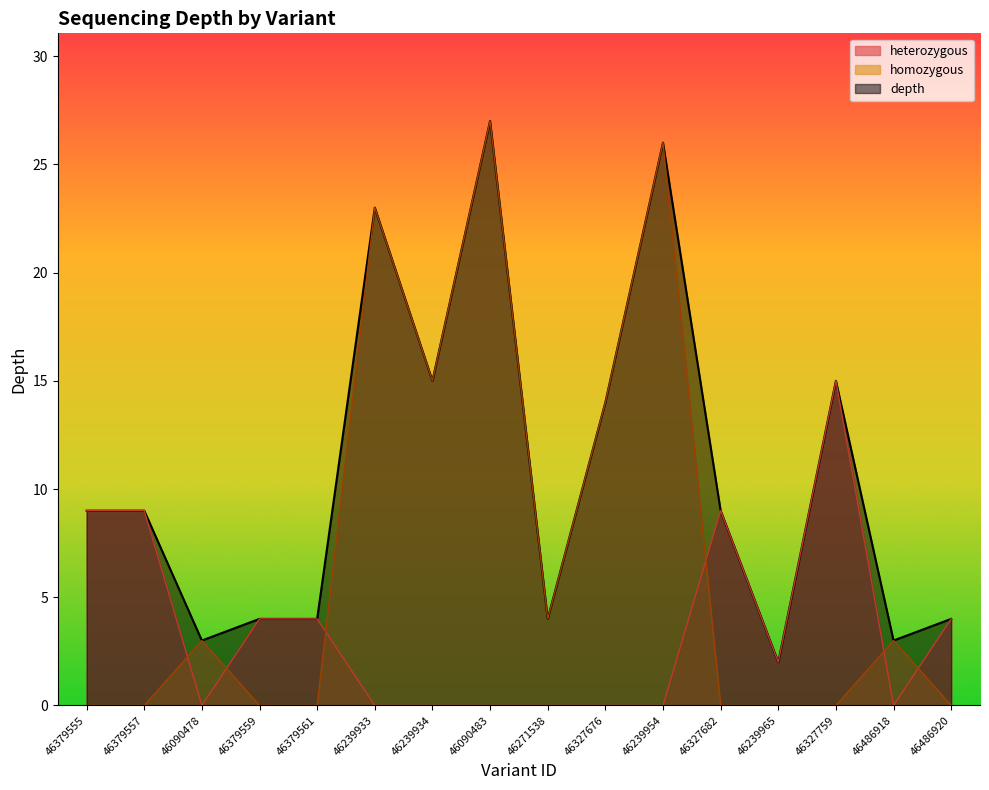

What is the sum of all depth values?

171